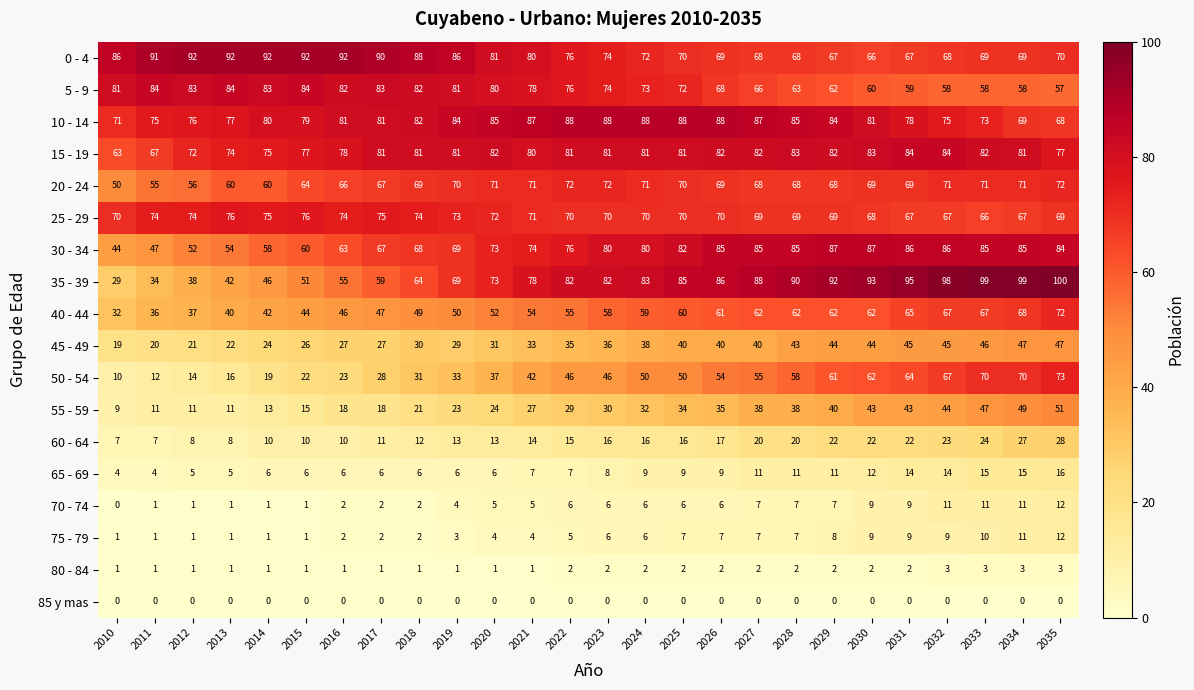

What is the difference between the 0 - 4 values at 2032 and 2013?

24